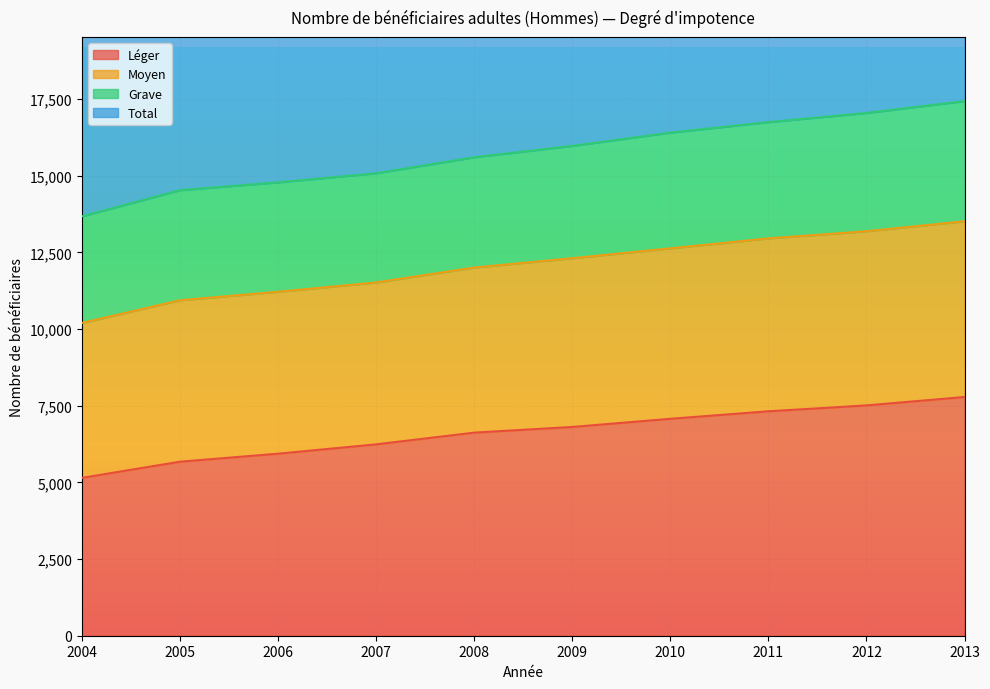

Which series has the largest total across all categories?

Total